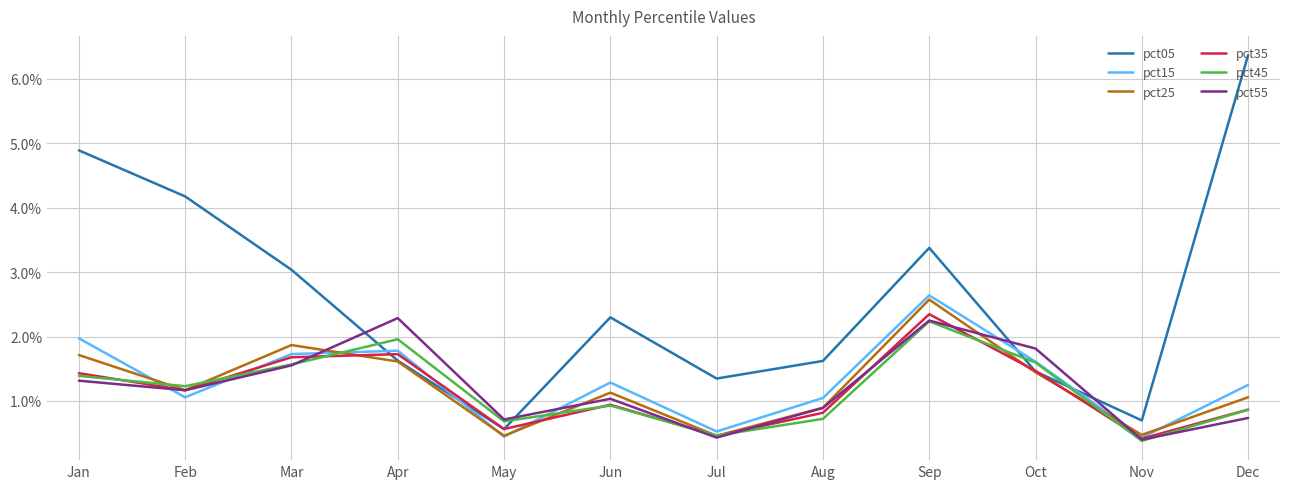

Is the value of pct55 at Feb greater than the value of pct35 at Sep?

No